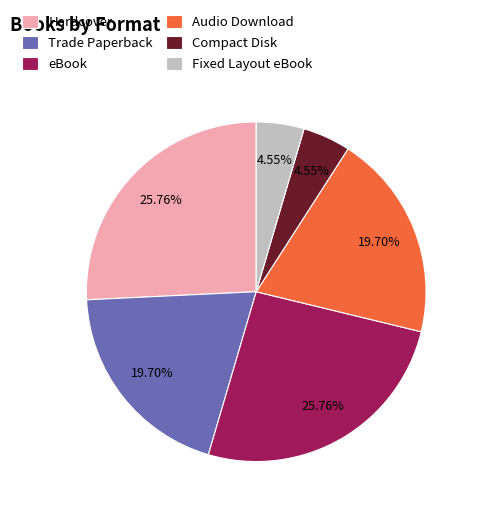

Is the sum of Audio Download and eBook greater than half?

No